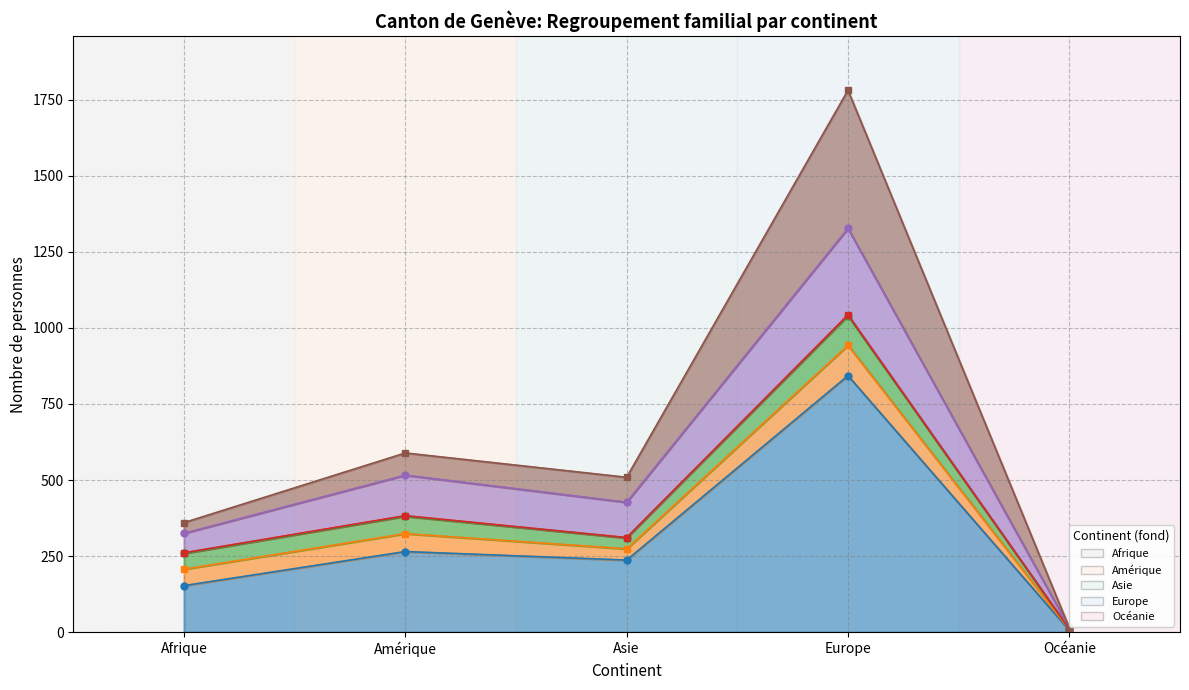

At which label is Enfant étranger closest to 897?

Amérique